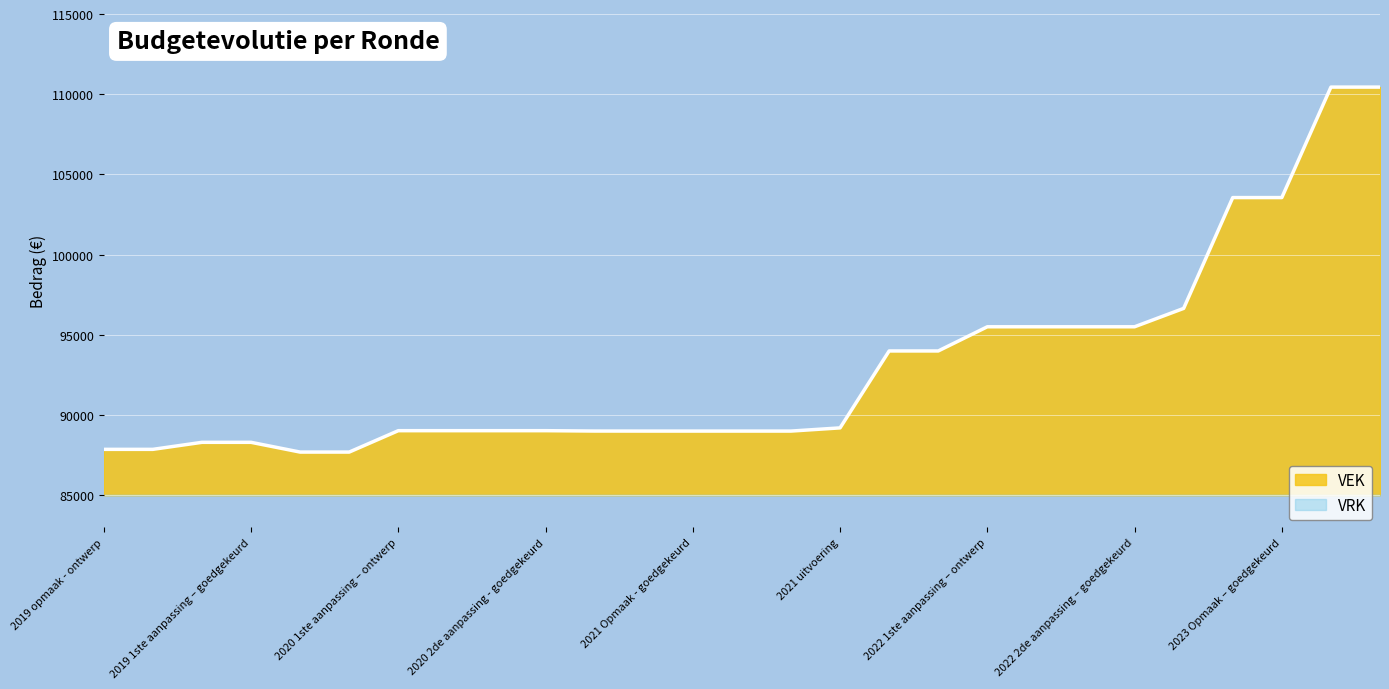

What position from the left is 2022 2de aanpassing – goedgekeurd?

22